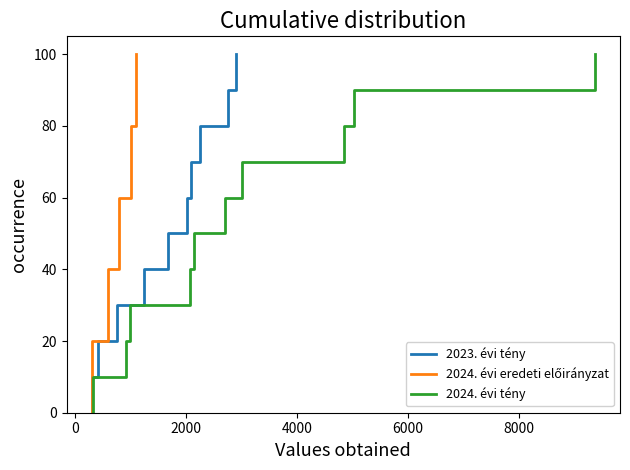

True or false: 2024. évi eredeti előirányzat and 2024. évi tény cross at least once.

False